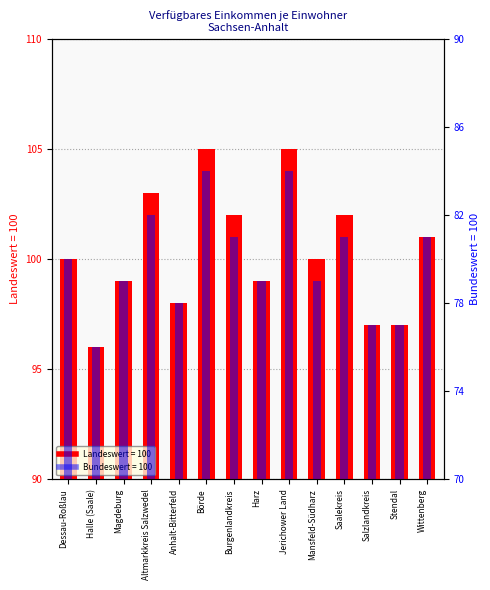

What value does the Bundeswert = 100 series have at Stendal?

77